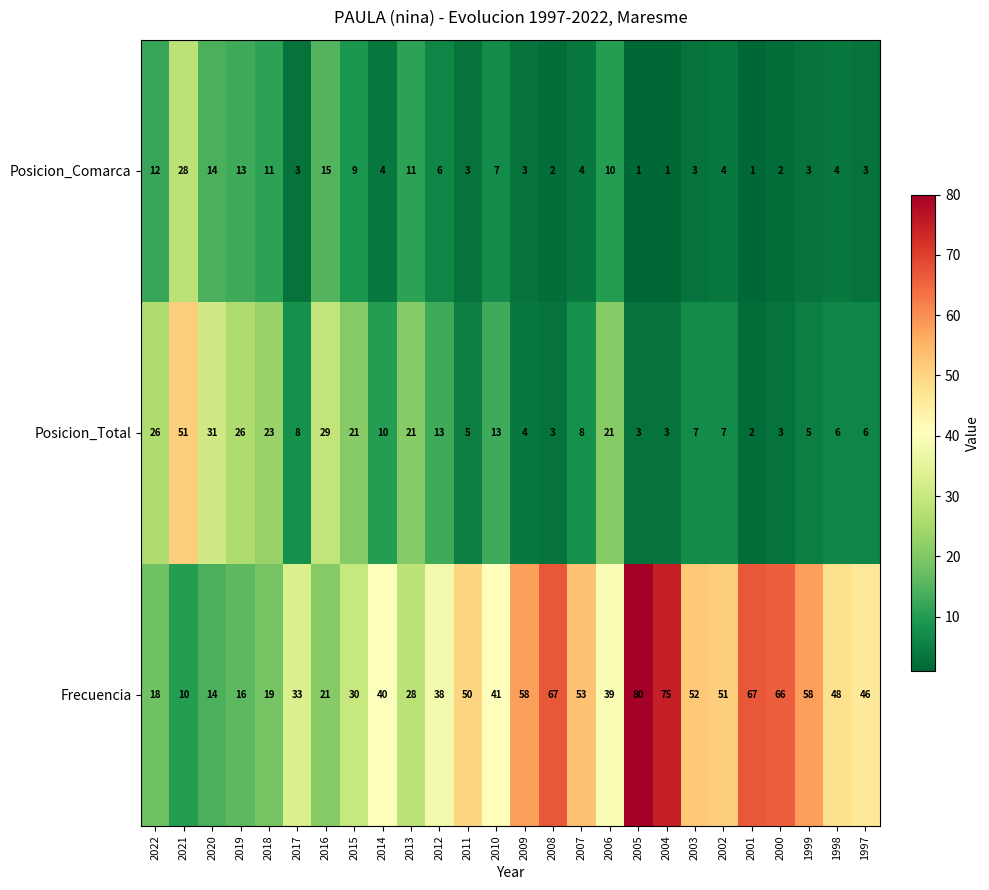

What is the difference between the Posicion_Total values at 2009 and 2012?

9